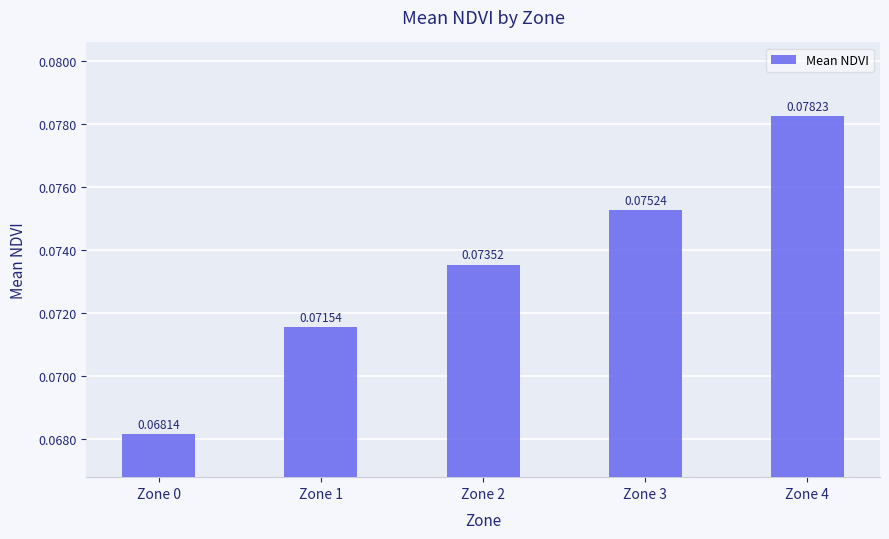

Does the chart contain any negative values?

No